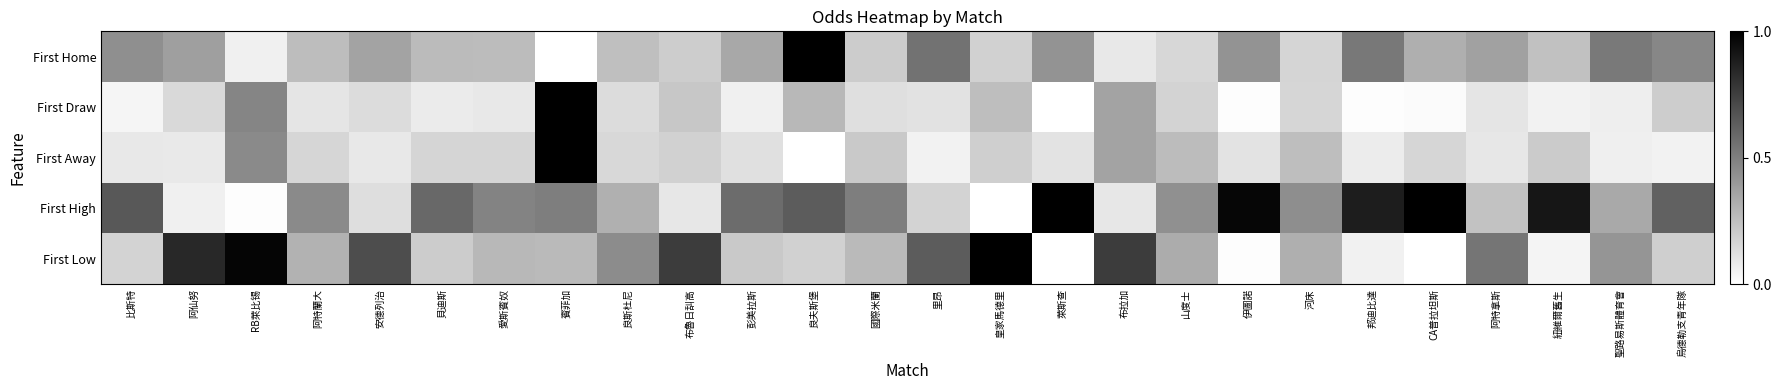

Reading left to right, what are all the values shown in this chart?

First Home: 比斯特=0.4	阿仙努=0.4	RB萊比锡=0.1	阿特蘭大=0.3	安德列治=0.4	貝迪斯=0.3	愛斯賓奴=0.3	賓菲加=0.0	良斯杜尼=0.3	布魯日舏高=0.2	彭美拉斯=0.3	良夫斯堡=1.0	國際米蘭=0.2	里昂=0.5	皇家馬德里=0.2	萊斯查=0.4	布拉加=0.1	山度士=0.2	伊圖諾=0.4	河床=0.2	邦迪比達=0.5	CA普拉坦斯=0.3	阿特拿斯=0.4	紐維爾舊生=0.2	聖路易斯體育會=0.5	烏德勒支青年隊=0.5
First Draw: 比斯特=0.0	阿仙努=0.2	RB萊比锡=0.5	阿特蘭大=0.1	安德列治=0.1	貝迪斯=0.1	愛斯賓奴=0.1	賓菲加=1.0	良斯杜尼=0.1	布魯日舏高=0.2	彭美拉斯=0.1	良夫斯堡=0.3	國際米蘭=0.1	里昂=0.1	皇家馬德里=0.3	萊斯查=0.0	布拉加=0.4	山度士=0.2	伊圖諾=0.0	河床=0.2	邦迪比達=0.0	CA普拉坦斯=0.0	阿特拿斯=0.1	紐維爾舊生=0.1	聖路易斯體育會=0.1	烏德勒支青年隊=0.2
First Away: 比斯特=0.1	阿仙努=0.1	RB萊比锡=0.5	阿特蘭大=0.2	安德列治=0.1	貝迪斯=0.2	愛斯賓奴=0.2	賓菲加=1.0	良斯杜尼=0.2	布魯日舏高=0.2	彭美拉斯=0.1	良夫斯堡=0.0	國際米蘭=0.2	里昂=0.1	皇家馬德里=0.2	萊斯查=0.1	布拉加=0.4	山度士=0.3	伊圖諾=0.1	河床=0.3	邦迪比達=0.1	CA普拉坦斯=0.2	阿特拿斯=0.1	紐維爾舊生=0.2	聖路易斯體育會=0.1	烏德勒支青年隊=0.1
First High: 比斯特=0.7	阿仙努=0.1	RB萊比锡=0.0	阿特蘭大=0.5	安德列治=0.1	貝迪斯=0.6	愛斯賓奴=0.5	賓菲加=0.5	良斯杜尼=0.3	布魯日舏高=0.1	彭美拉斯=0.6	良夫斯堡=0.6	國際米蘭=0.5	里昂=0.2	皇家馬德里=0.0	萊斯查=1.0	布拉加=0.1	山度士=0.4	伊圖諾=1.0	河床=0.4	邦迪比達=0.9	CA普拉坦斯=1.0	阿特拿斯=0.2	紐維爾舊生=0.9	聖路易斯體育會=0.3	烏德勒支青年隊=0.6
First Low: 比斯特=0.2	阿仙努=0.8	RB萊比锡=1.0	阿特蘭大=0.3	安德列治=0.7	貝迪斯=0.2	愛斯賓奴=0.3	賓菲加=0.3	良斯杜尼=0.4	布魯日舏高=0.8	彭美拉斯=0.2	良夫斯堡=0.2	國際米蘭=0.3	里昂=0.6	皇家馬德里=1.0	萊斯查=0.0	布拉加=0.8	山度士=0.3	伊圖諾=0.0	河床=0.3	邦迪比達=0.1	CA普拉坦斯=0.0	阿特拿斯=0.5	紐維爾舊生=0.0	聖路易斯體育會=0.4	烏德勒支青年隊=0.2